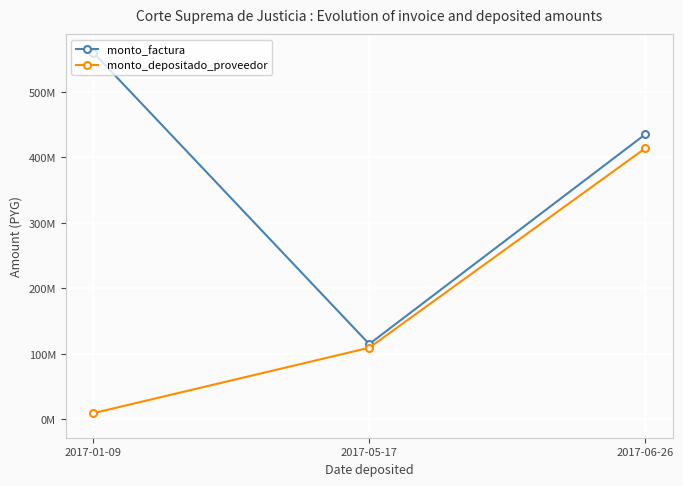

What is the label of the 2nd point from the left?

2017-05-17